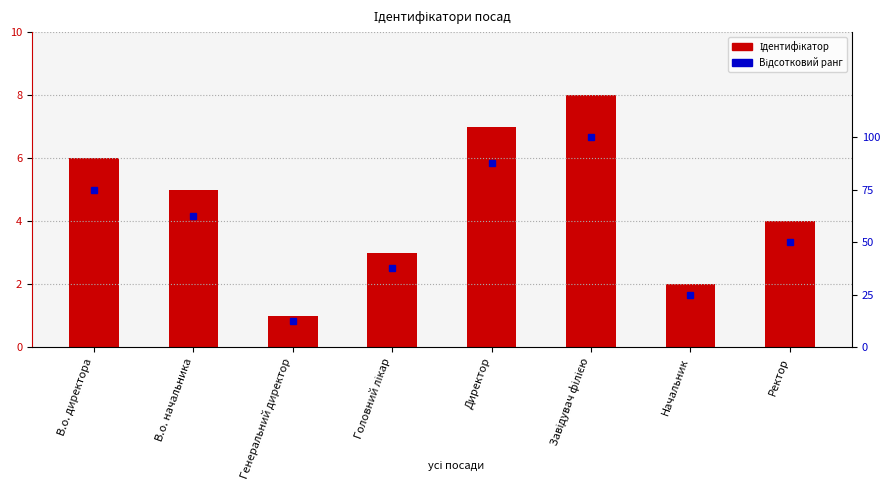

At how many categories does at least one series exceed 89?

1